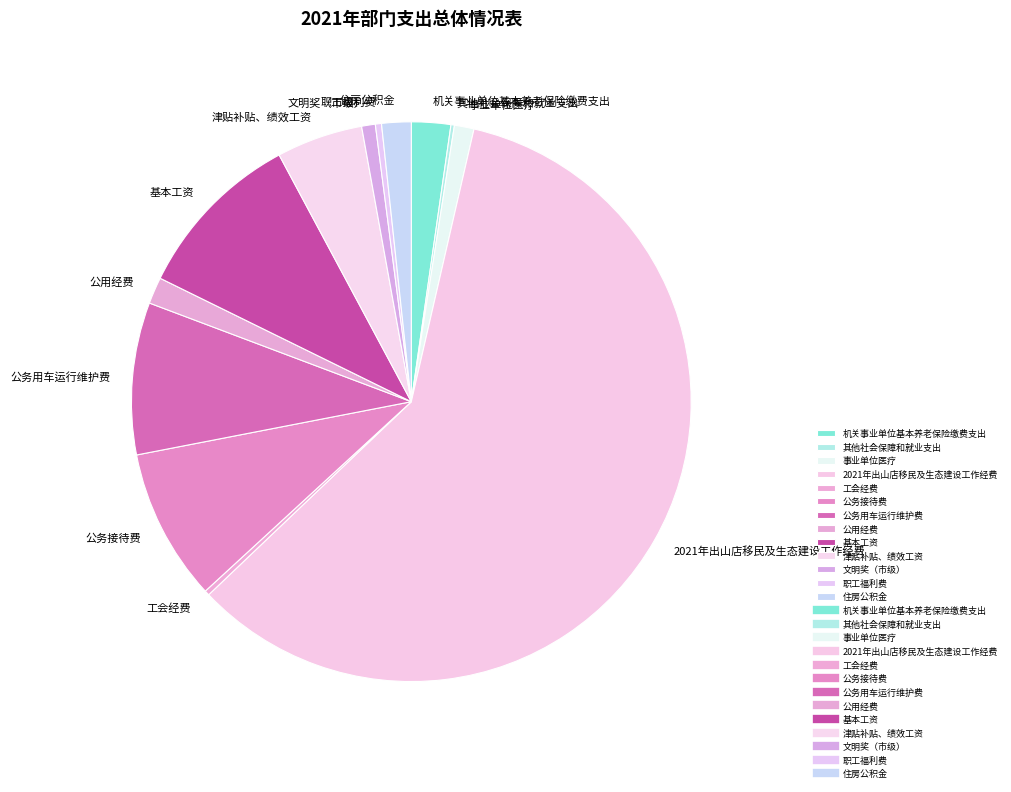

The 事业单位医疗 slice represents 8% of the pie. True or false?

False